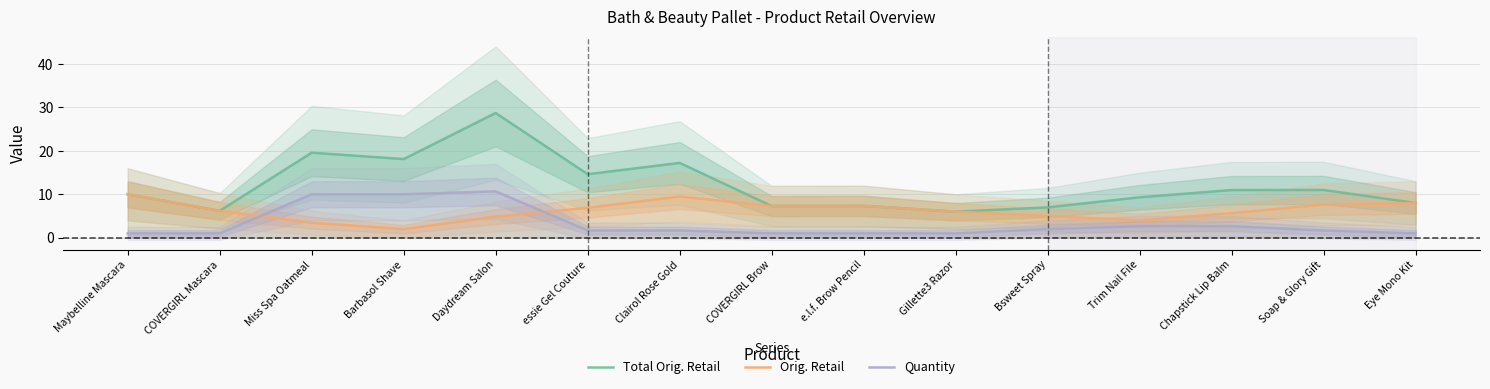

What position from the right is Miss Spa Oatmeal?

13